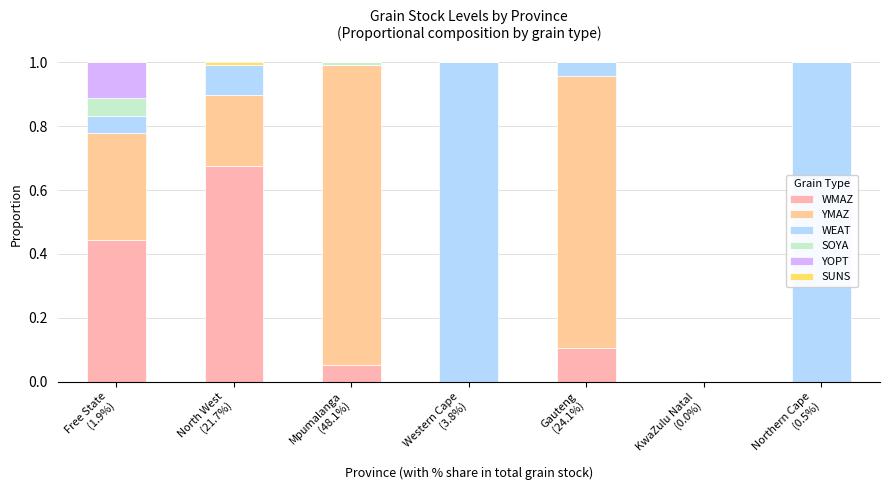

What is the average value of the YMAZ series?

0.3